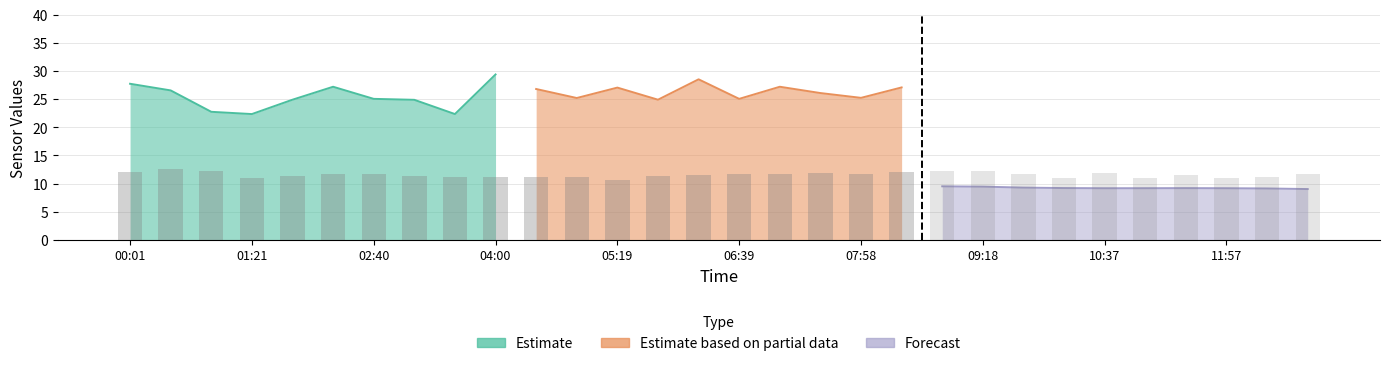

What is the spread (max minus min) of values at 04:00?

15.7